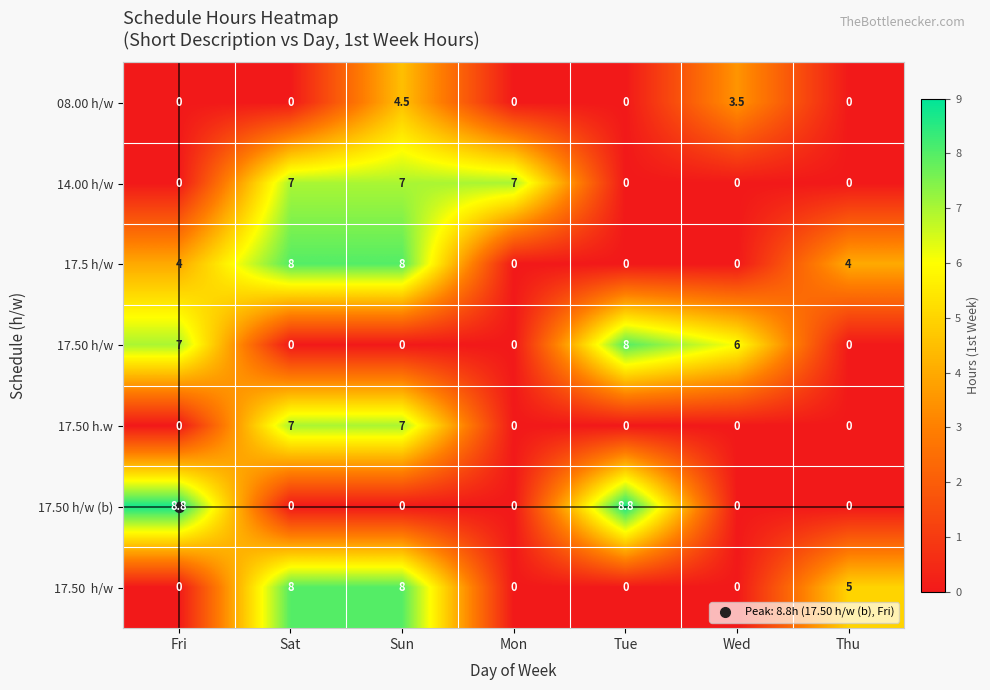

At which category is the sum across all series the highest?

Sun